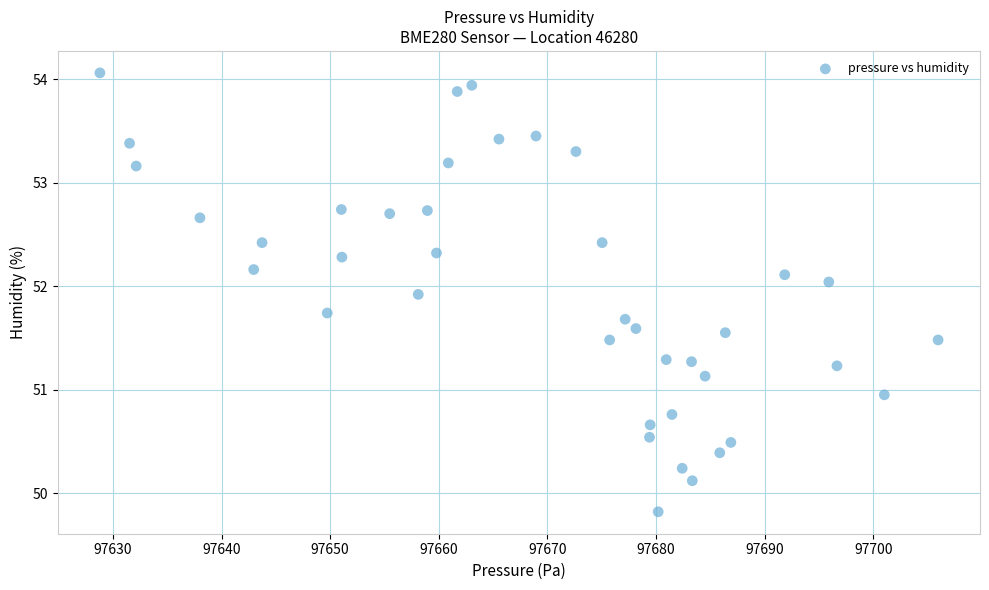

What is the range of Y values (max minus min)?

4.2